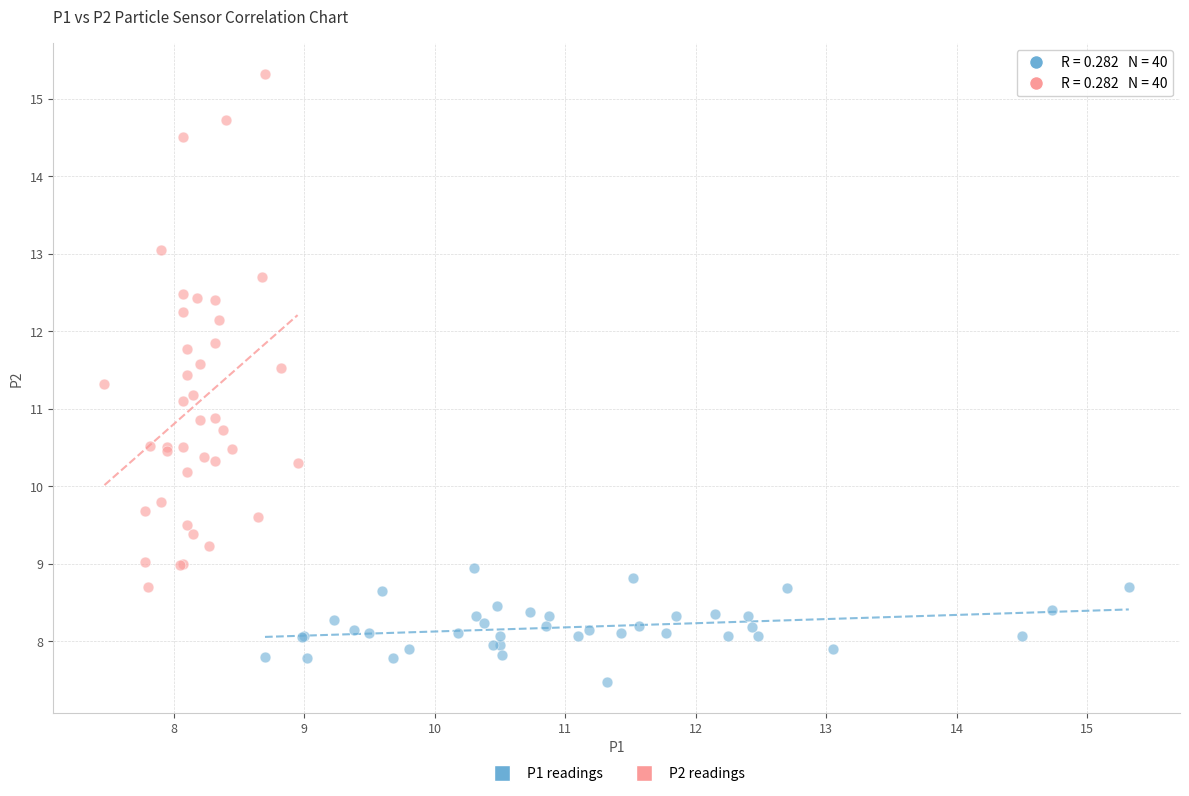

Which series reaches the minimum Y coordinate?

P1 readings